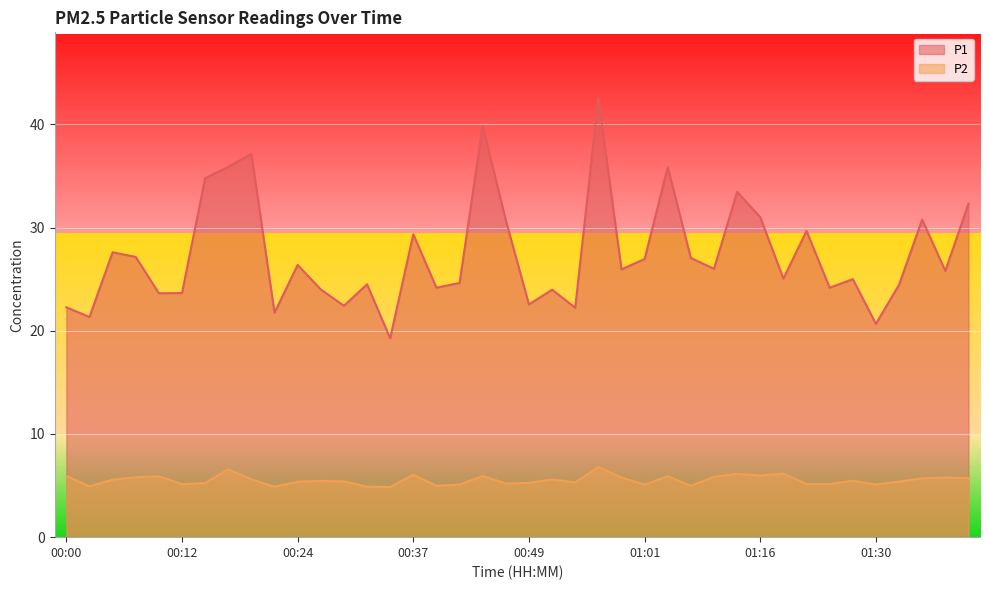

What is the difference between the P2 values at 00:54 and 01:24?

0.1